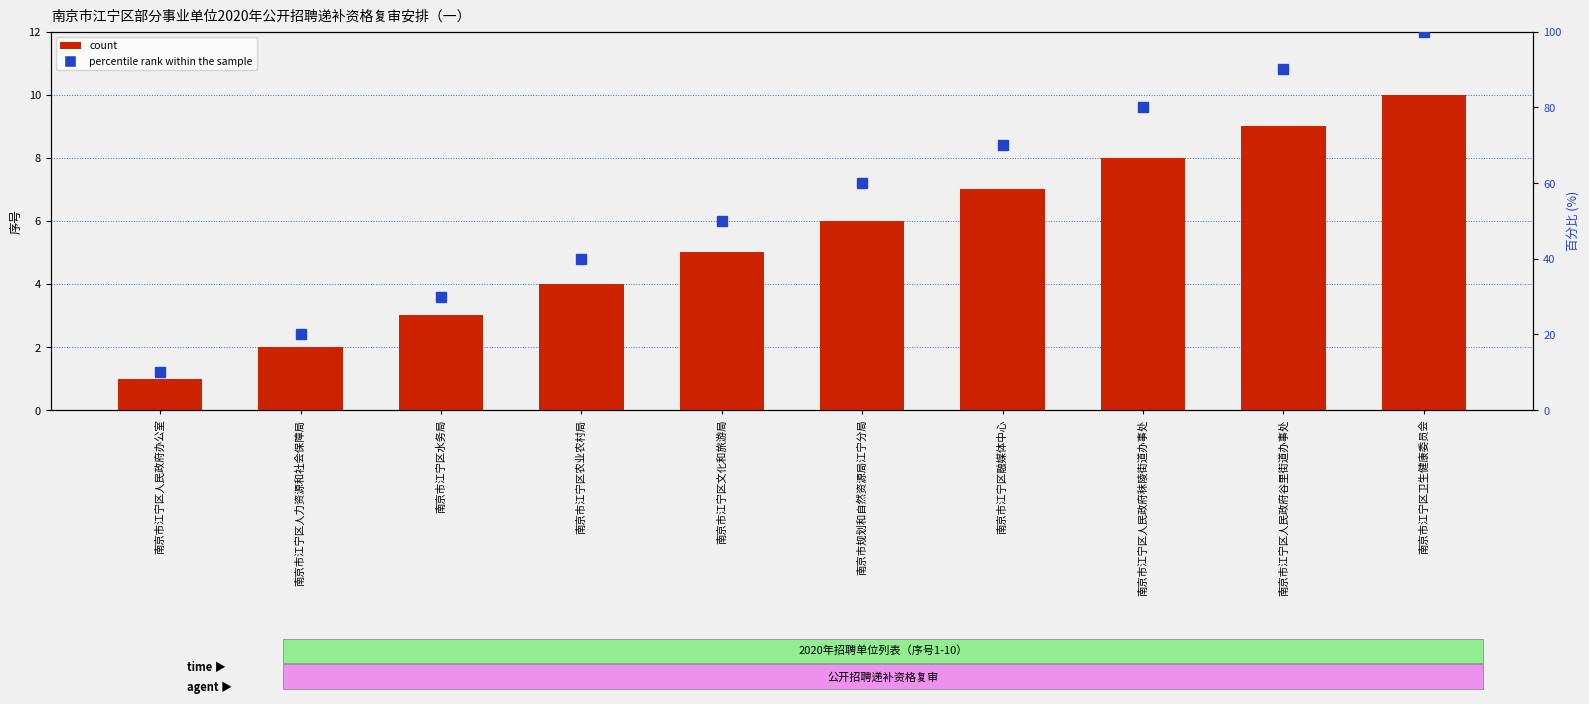

What are all the series names shown in the legend?

count, percentile rank within the sample